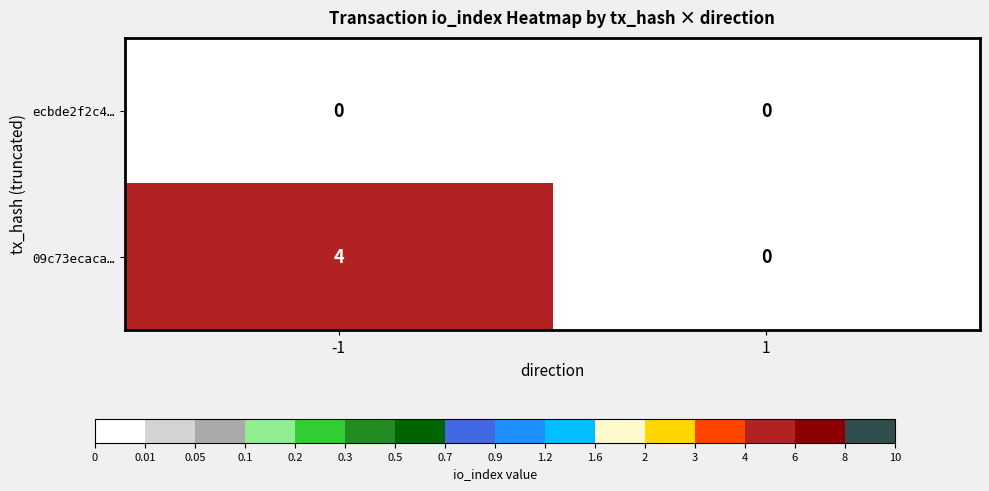

What is the approximate value of 09c73ecaca… at -1?

4